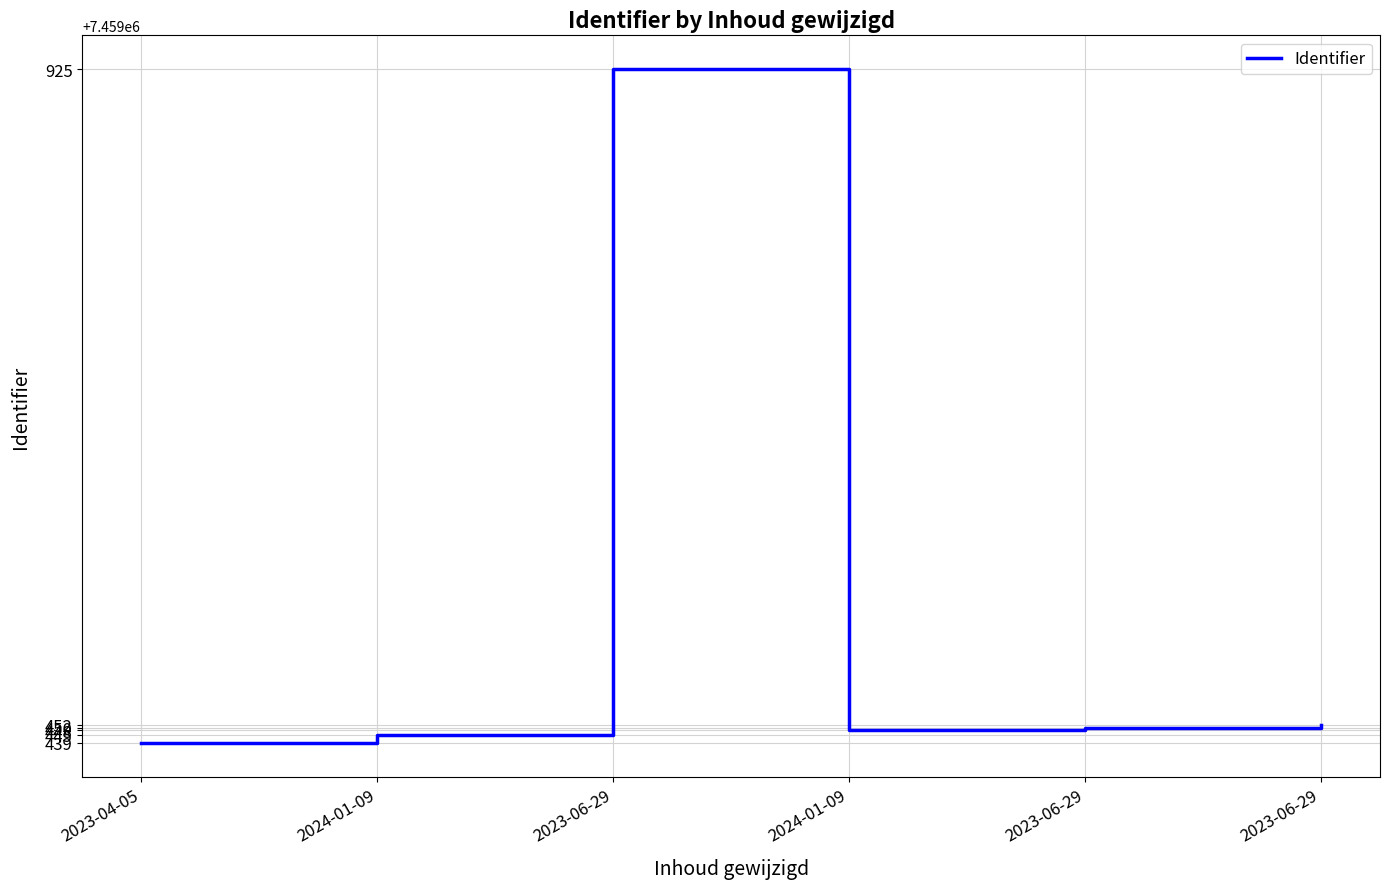

Is it true that the value at 2023-06-29 is 2465757?

False